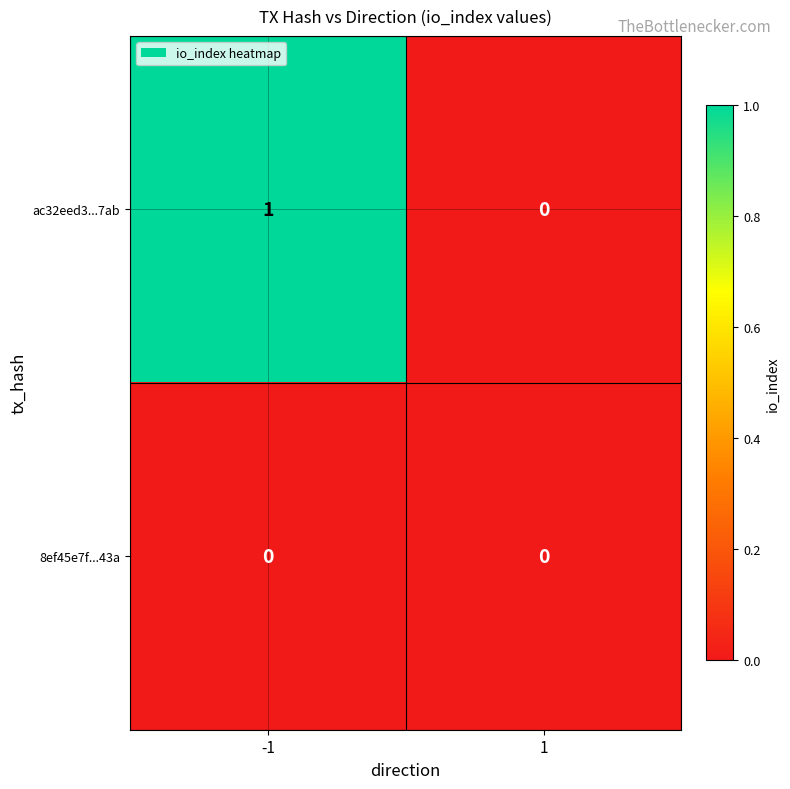

True or false: ac32eed3...7ab has a value of 0 at -1.

False